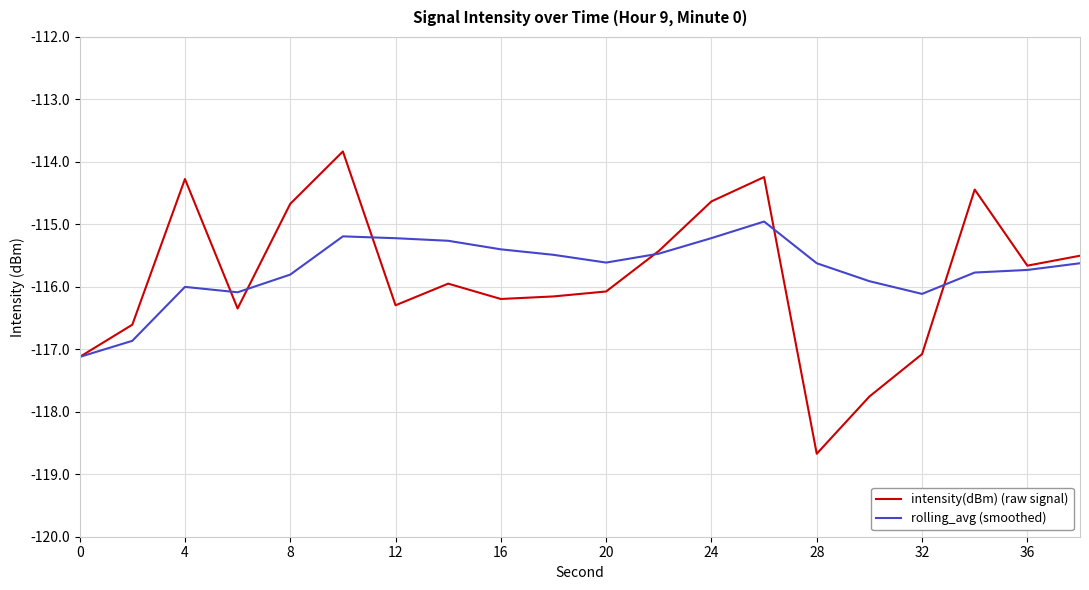

True or false: intensity(dBm) (raw signal) and rolling_avg (smoothed) cross at least once.

True